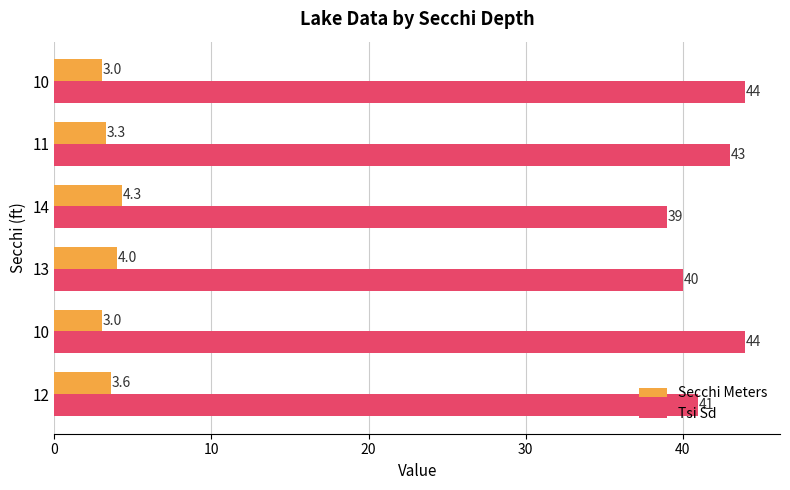

What are all the series names shown in the legend?

Secchi Meters, Tsi Sd